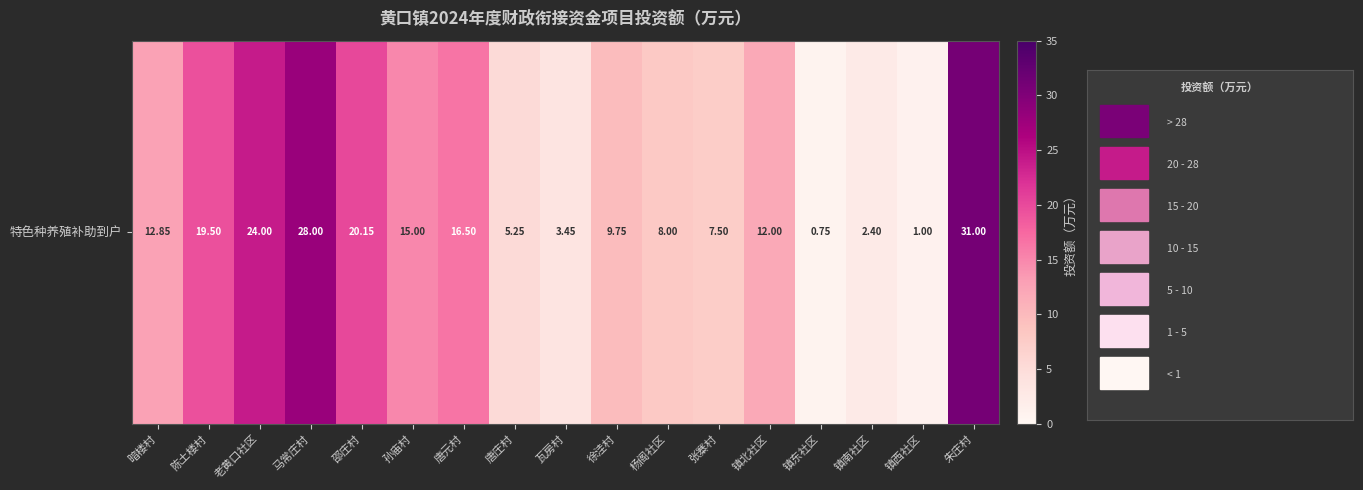

True or false: the data shows 0.7 at 镇西社区.

False